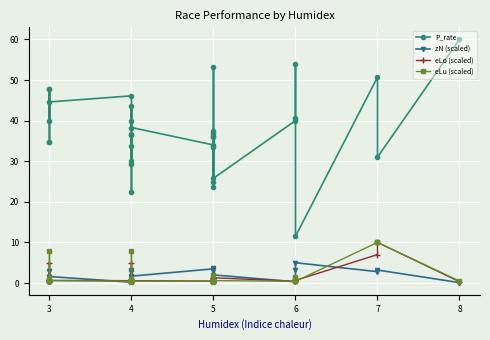

True or false: zN (scaled) and eLo (scaled) intersect in this chart.

True